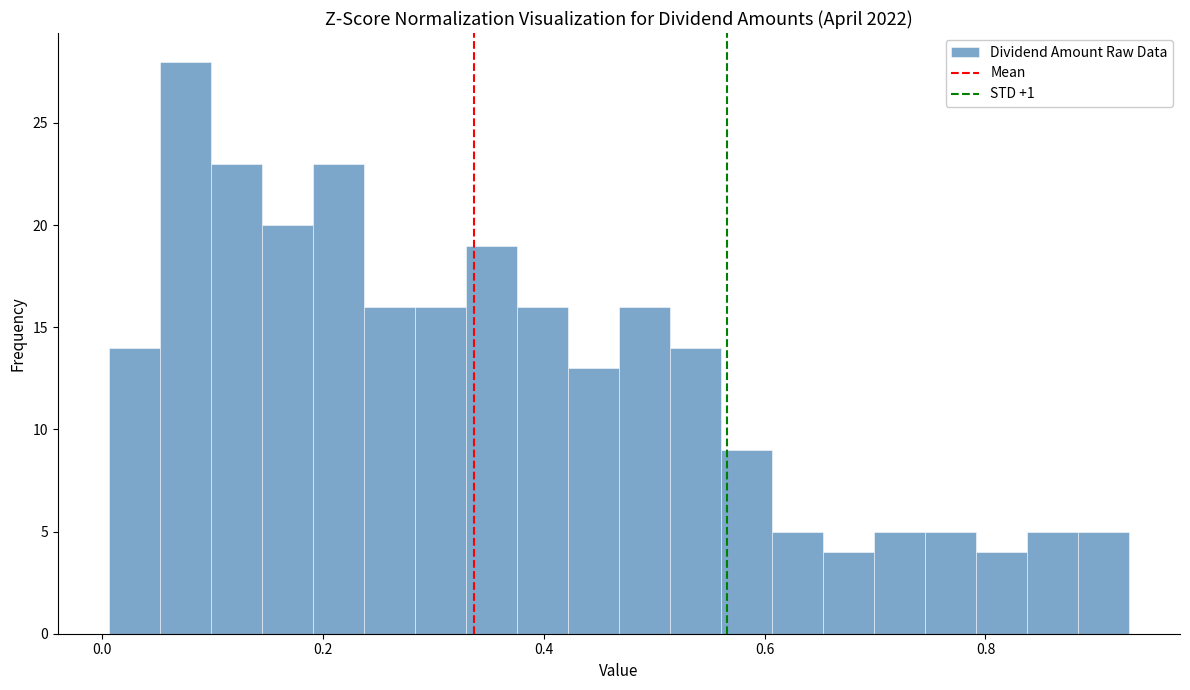

Around what value on the x-axis is the tallest bar? Give the approximate position of its centre, as read against the axis.

0.08